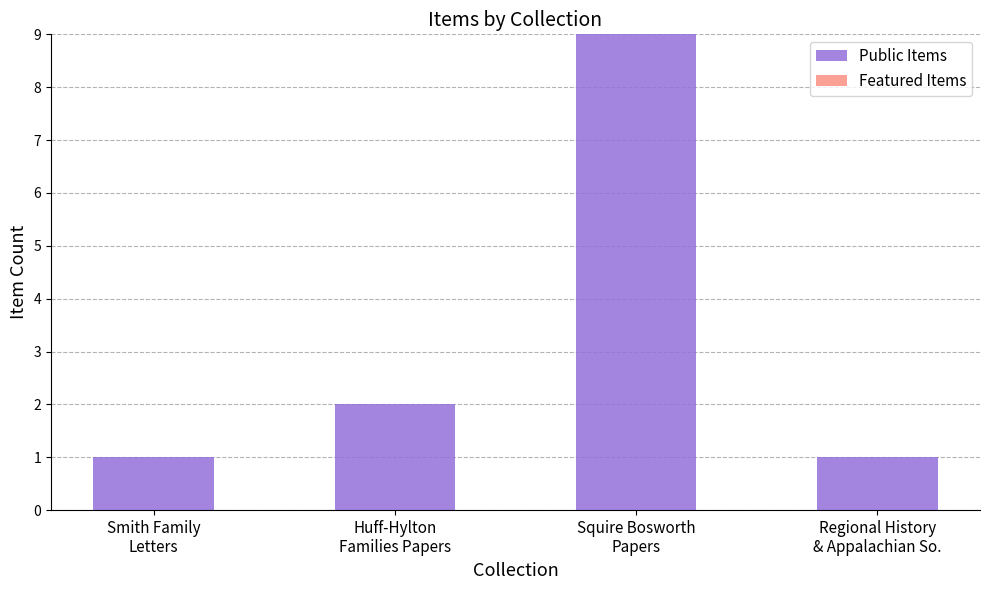

What is the difference between the maximum and minimum values?

8